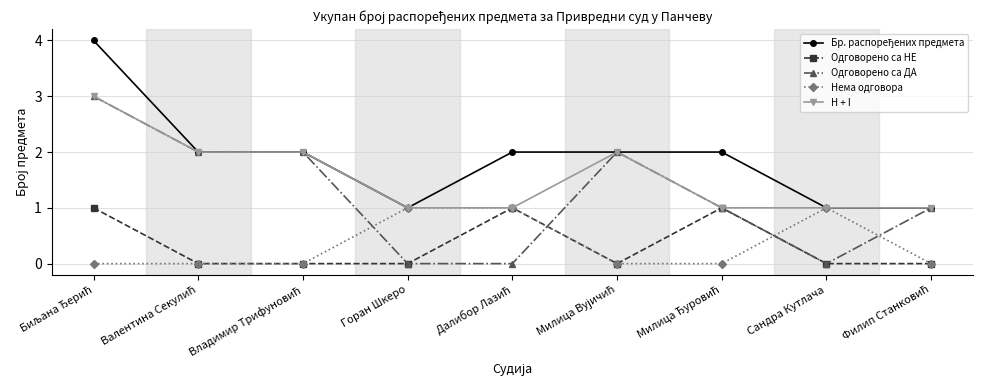

The value of H + I at Горан Шкеро is 0. True or false?

False